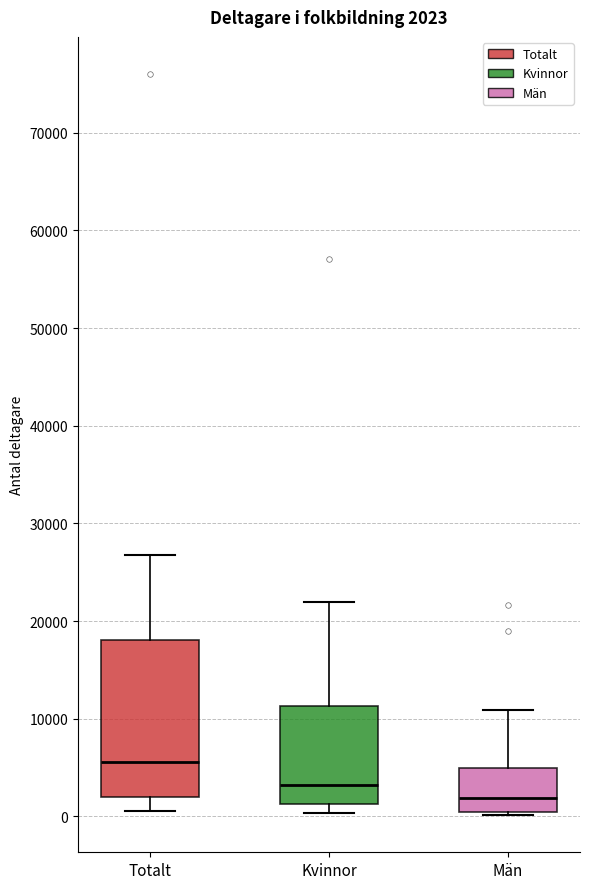

Which box has the lowest median line?

Män